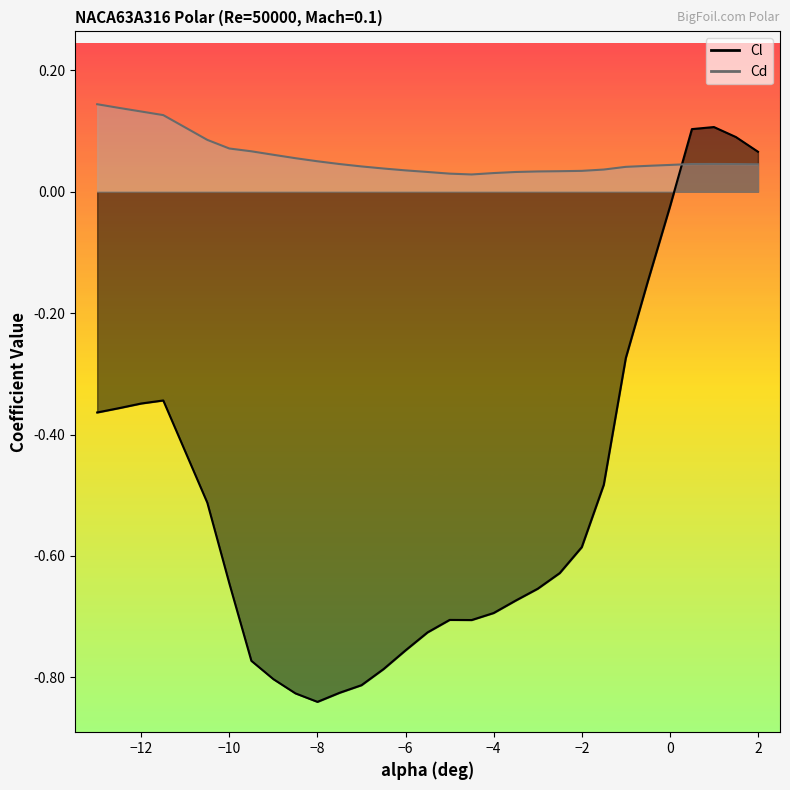

Count the Cd values in the range 0 to 1.

30